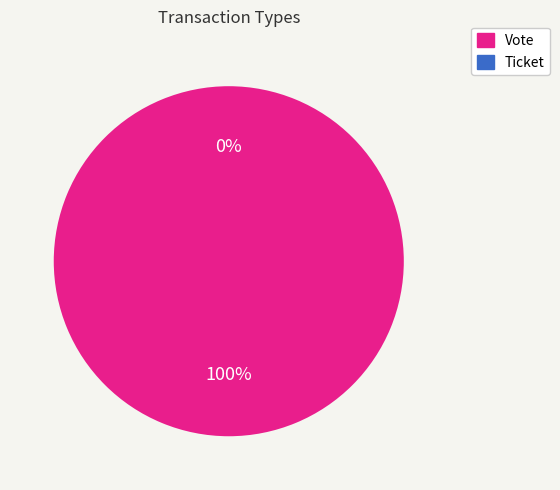

The Vote slice represents 100% of the pie. True or false?

True